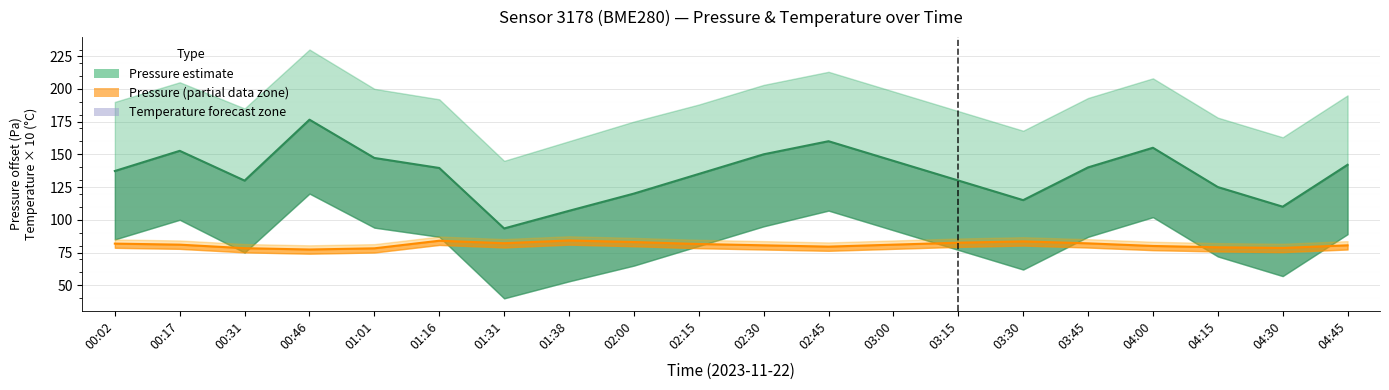

How many values in the Pressure center series are below 139?

10